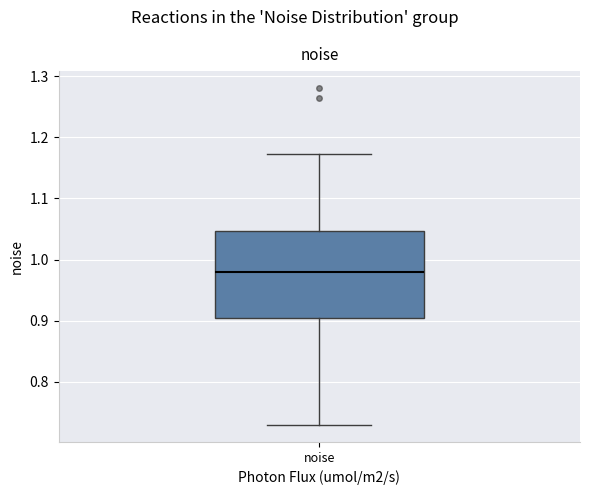

Read this box plot against the y-axis: the position of the median line, the range covered by the box, and the ends of both whiskers. The values are not printed on the chart, so give them approximately, as read against the axis.

median 0.98, box 0.90 to 1.05, whiskers 0.73 to 1.17